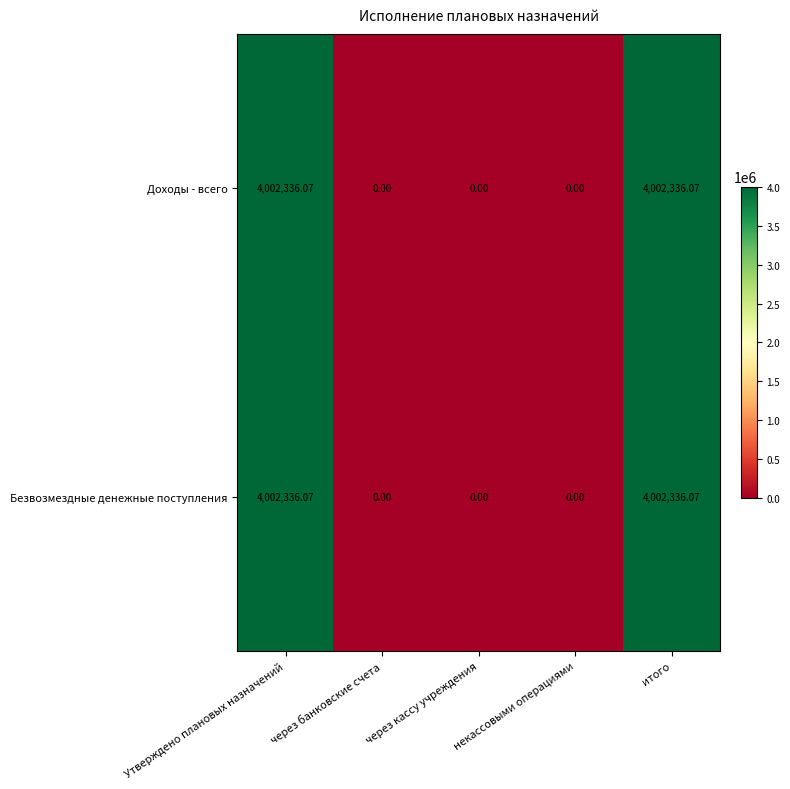

Which series changed the most between Утверждено плановых назначений and через банковские счета?

Доходы - всего